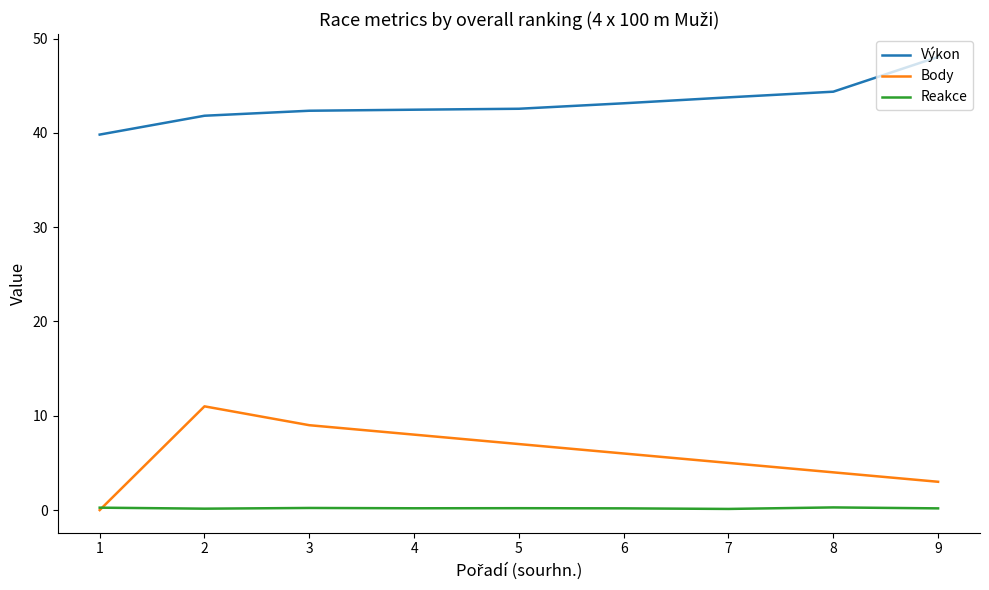

Which series has the widest spread of values?

Body